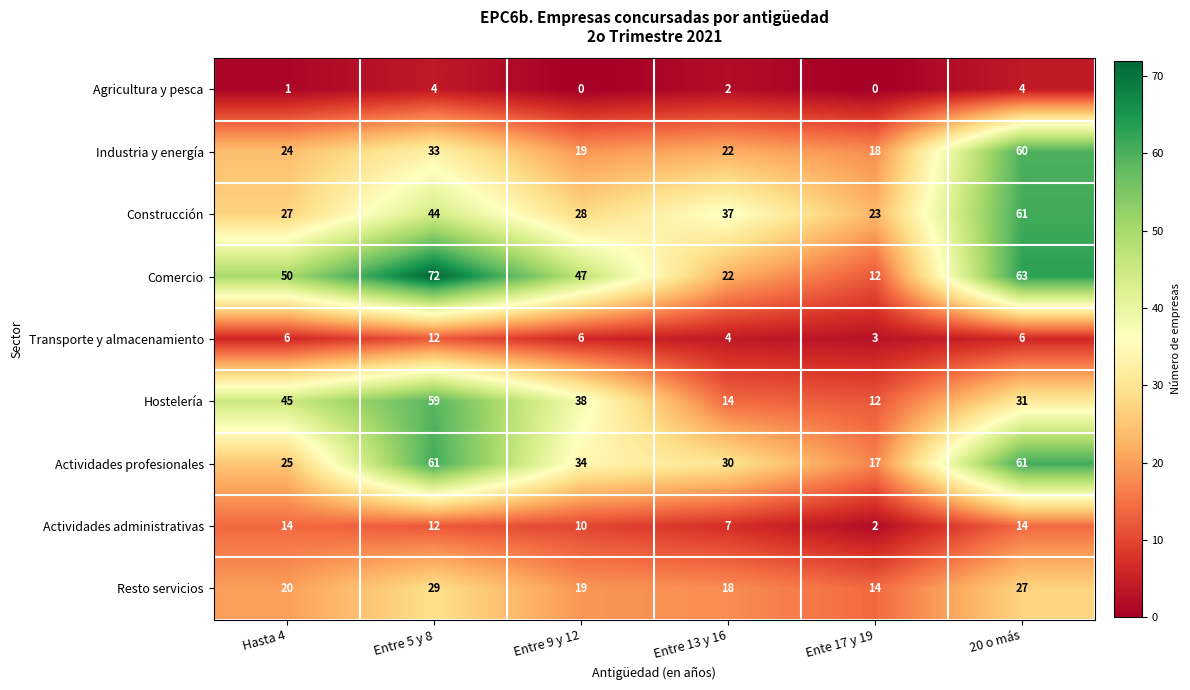

Which category has the lowest value in the Resto servicios series?

Ente 17 y 19